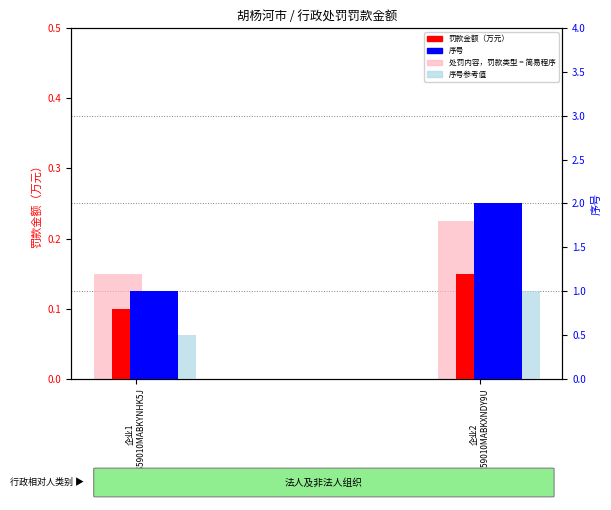

How many data points does each series have?

2